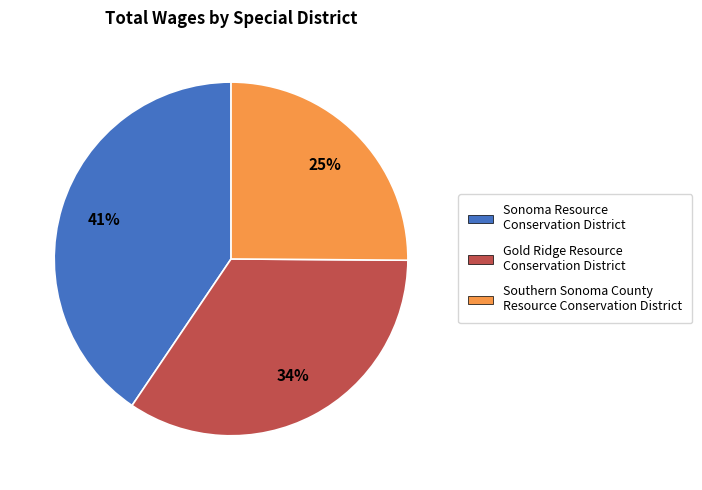

The Southern Sonoma County Resource Conservation District slice represents 20% of the pie. True or false?

False